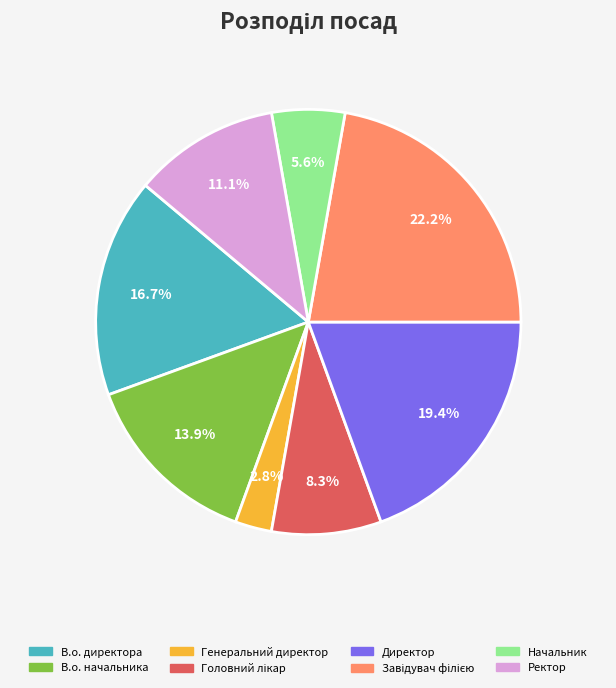

Count the number of slices in the pie.

8